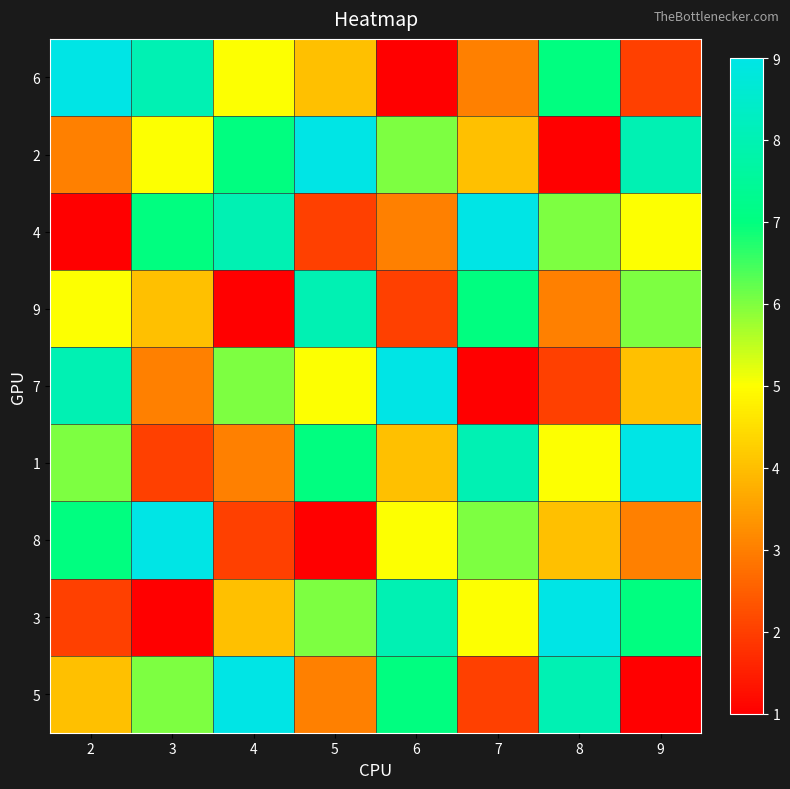

Reading left to right, list all the values displayed in this chart.

6: 2=9	3=8	4=5	5=4	6=1	7=3	8=7	9=2
2: 2=3	3=5	4=7	5=9	6=6	7=4	8=1	9=8
4: 2=1	3=7	4=8	5=2	6=3	7=9	8=6	9=5
9: 2=5	3=4	4=1	5=8	6=2	7=7	8=3	9=6
7: 2=8	3=3	4=6	5=5	6=9	7=1	8=2	9=4
1: 2=6	3=2	4=3	5=7	6=4	7=8	8=5	9=9
8: 2=7	3=9	4=2	5=1	6=5	7=6	8=4	9=3
3: 2=2	3=1	4=4	5=6	6=8	7=5	8=9	9=7
5: 2=4	3=6	4=9	5=3	6=7	7=2	8=8	9=1